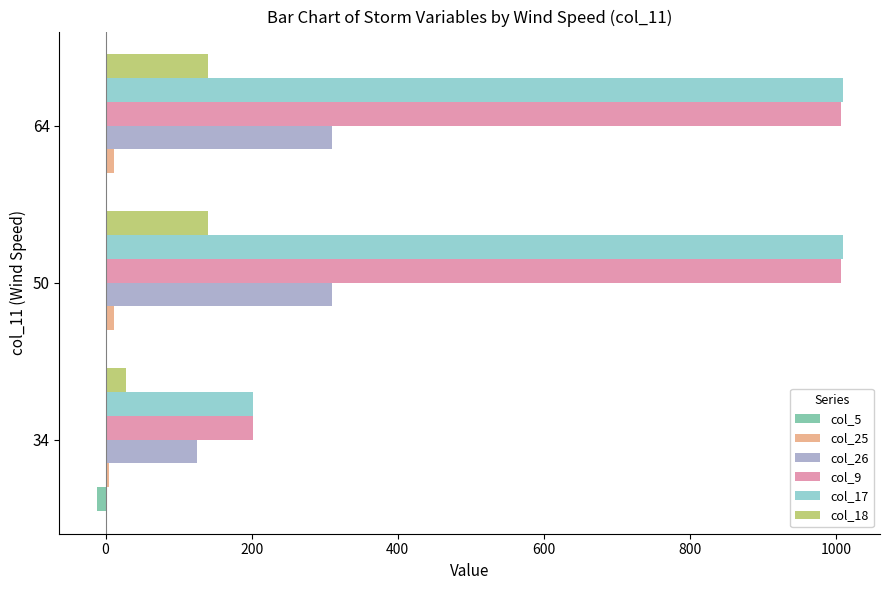

The col_9 series shows 201.4 at 34. True or false?

True